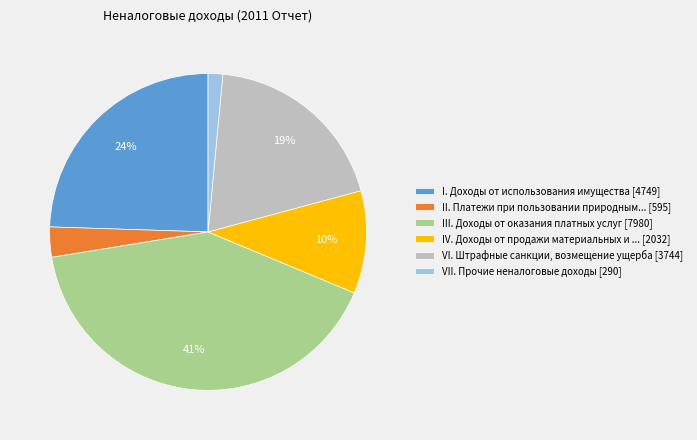

Is it true that II. Платежи при пользовании природным... [595] is 17% of the pie?

False